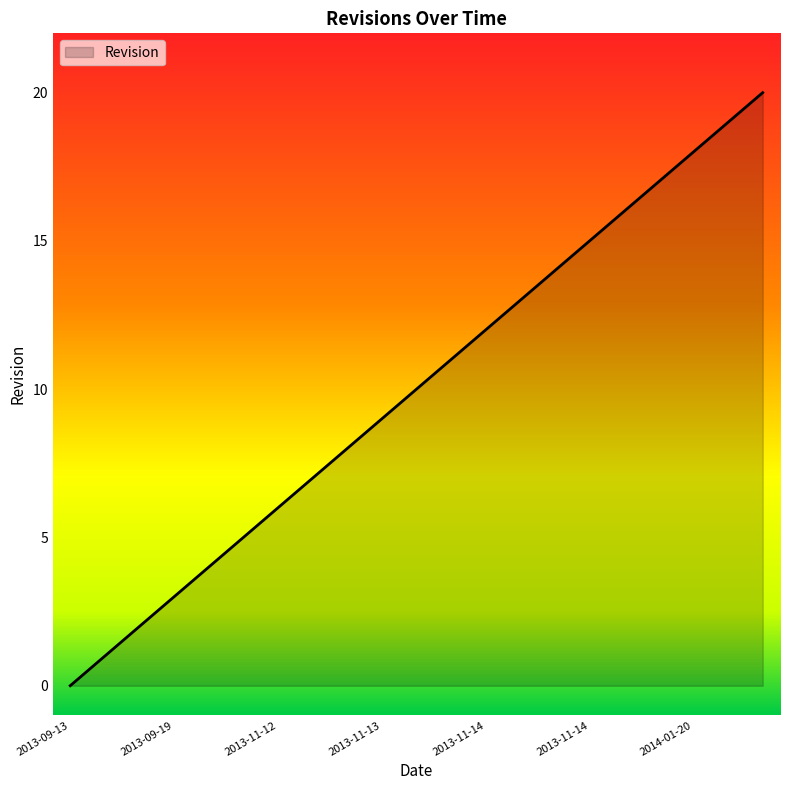

What is the difference between the maximum and minimum values?

20